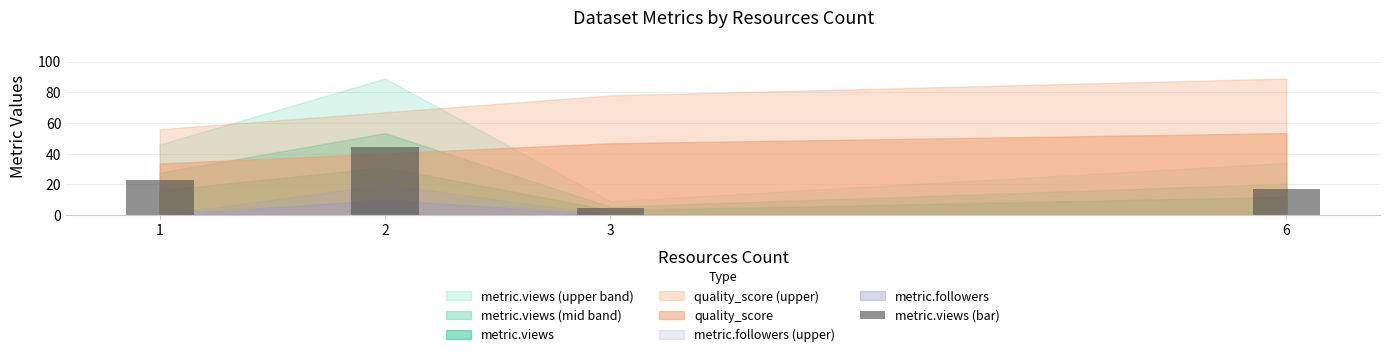

What is the difference between the second highest and minimum values?

18.5